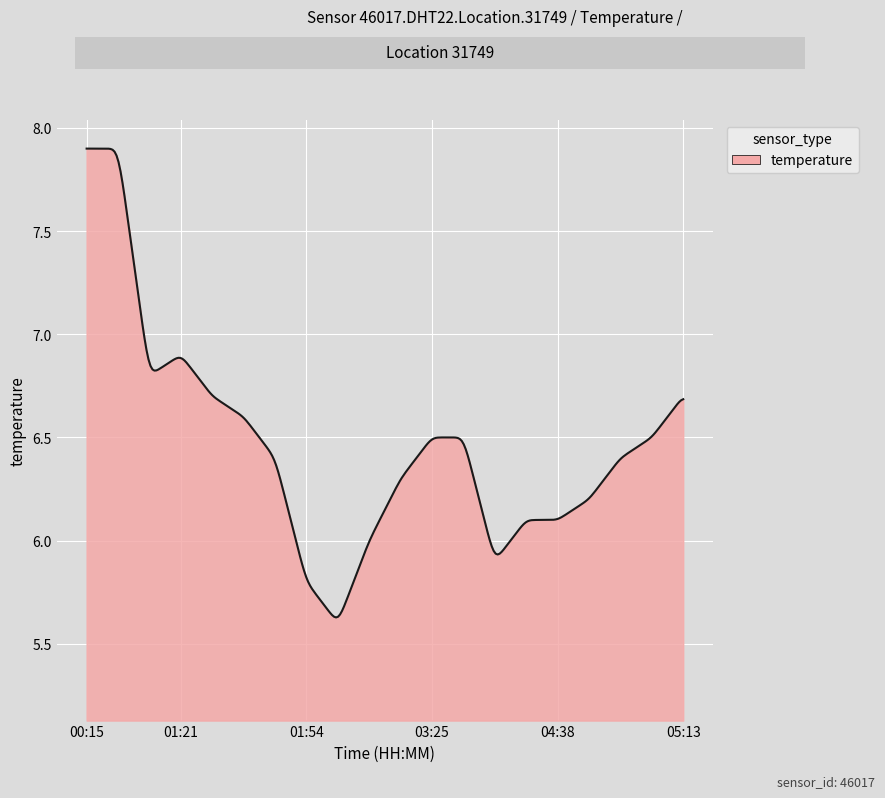

What is the difference between the maximum and minimum values?

2.3